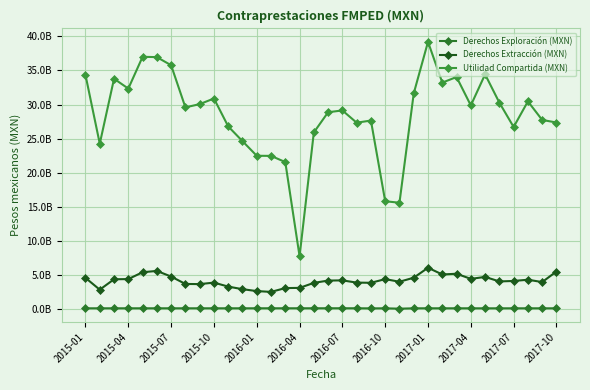

Is this an area chart (filled region under the line)?

No